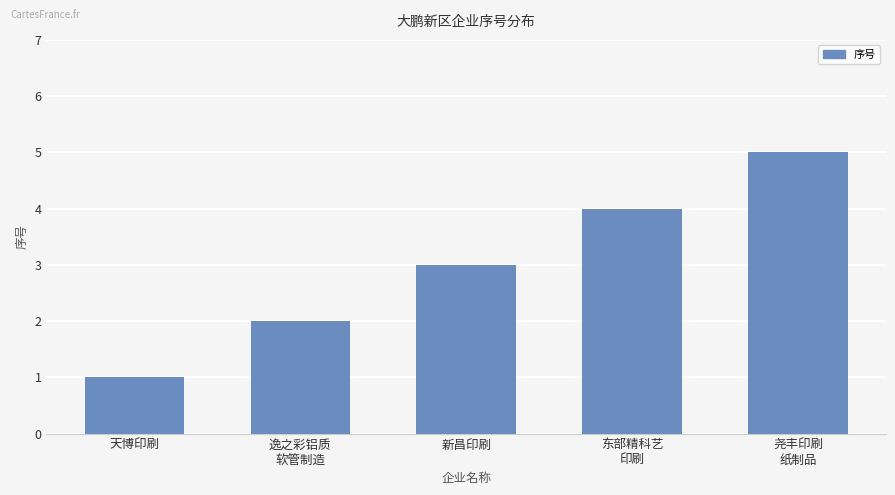

What is the minimum value shown in the chart?

1